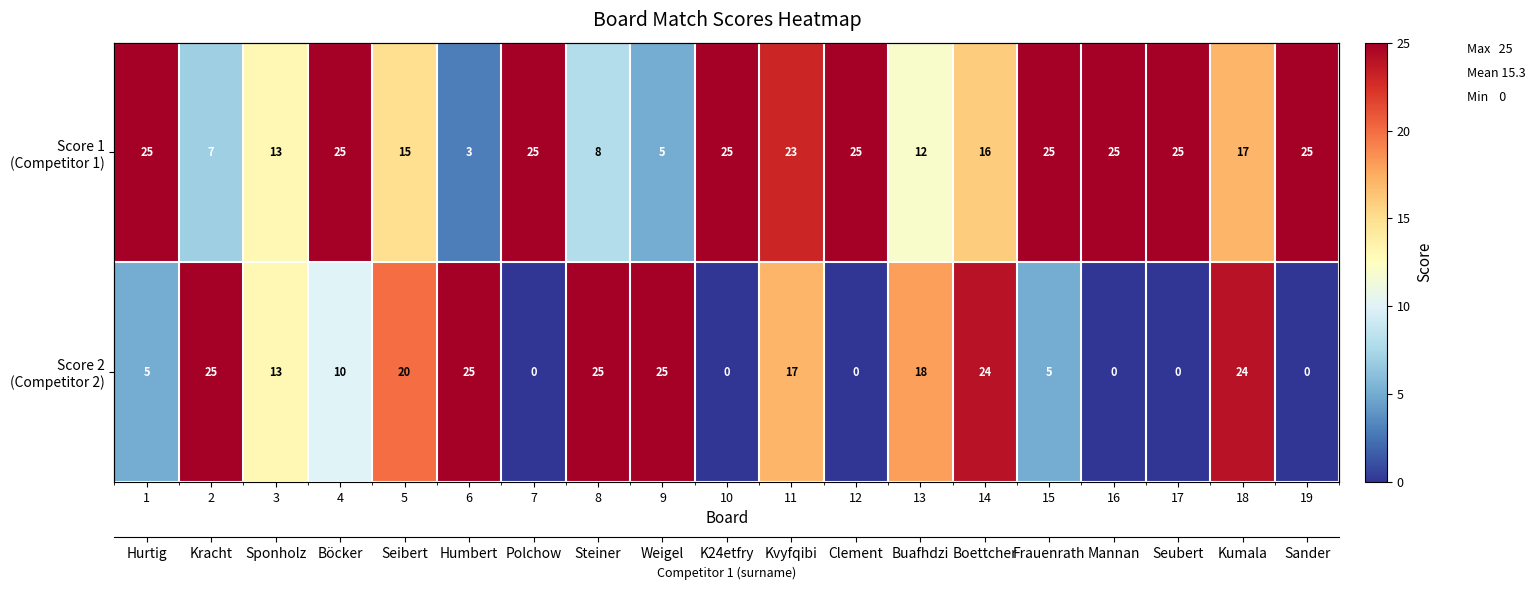

At which category does the chart reach its peak across all series?

1